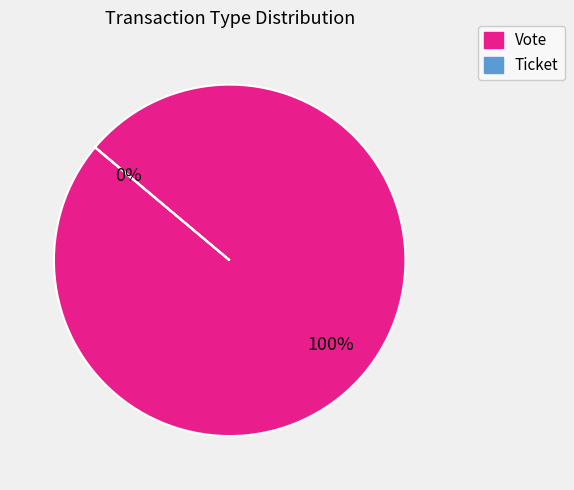

How many slices are in this pie chart?

2